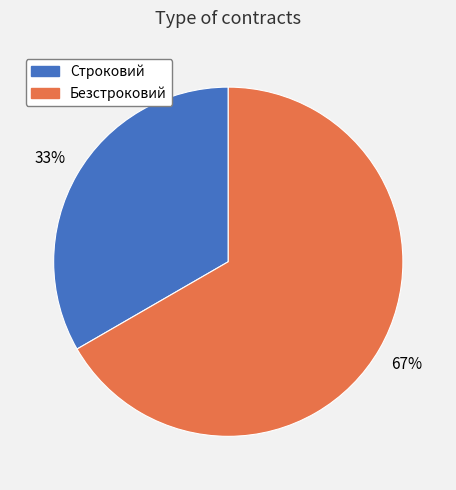

To the nearest percent, what percentage of the pie is Безстроковий?

67%